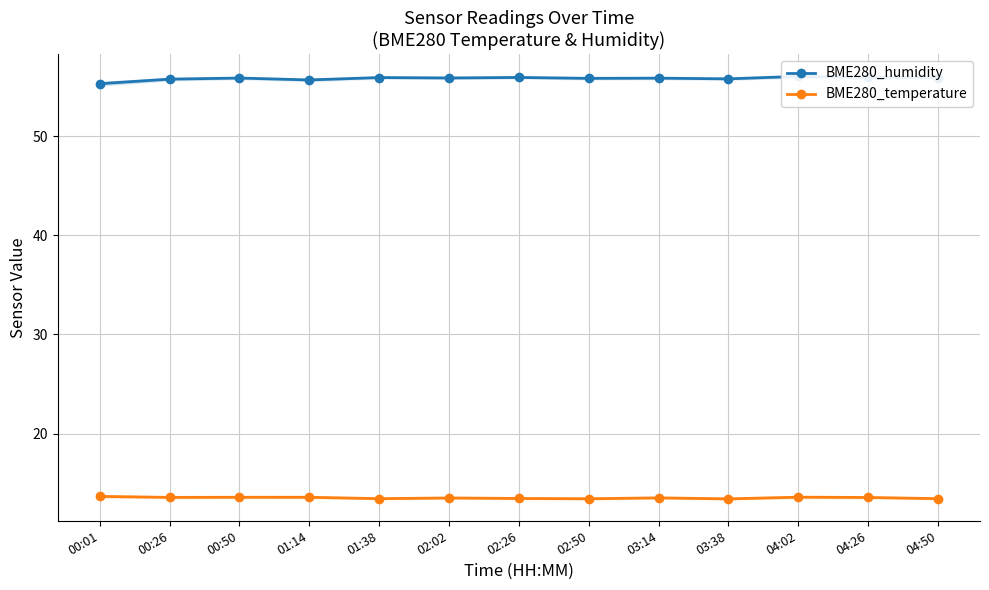

Which label corresponds to the smallest value in the chart?

03:38